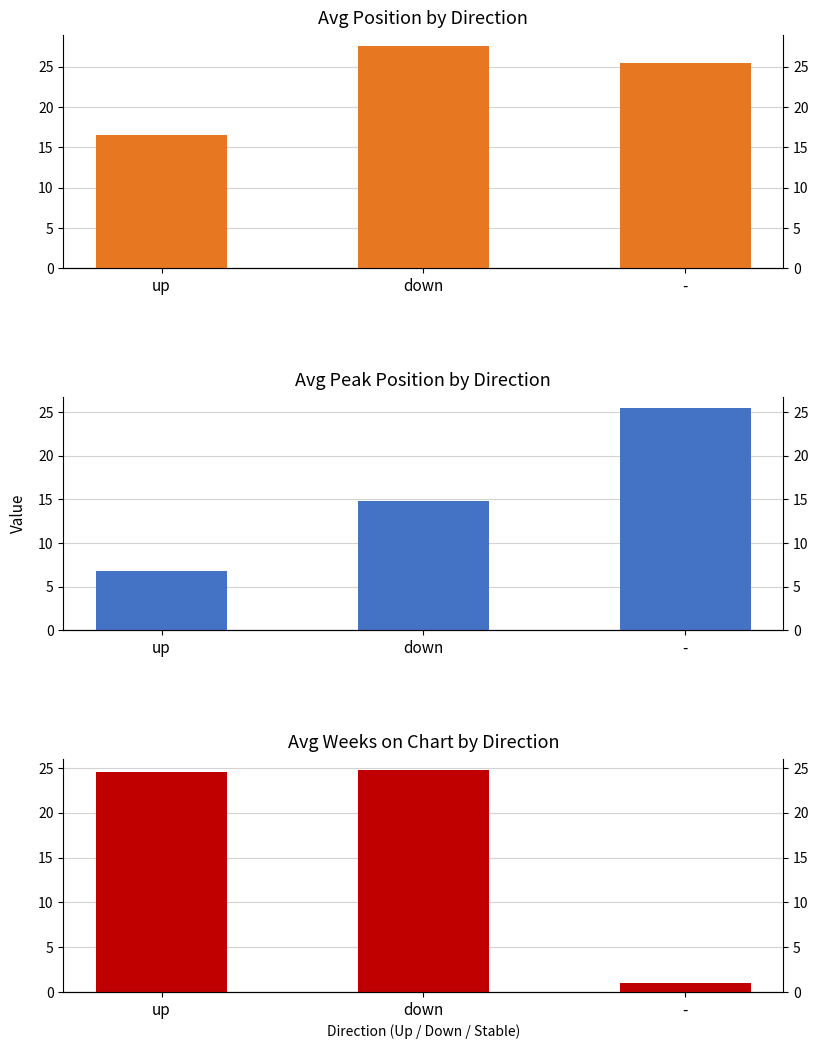

What is the difference between the maximum and second lowest values in the Avg Weeks on Chart by Direction series?

0.3